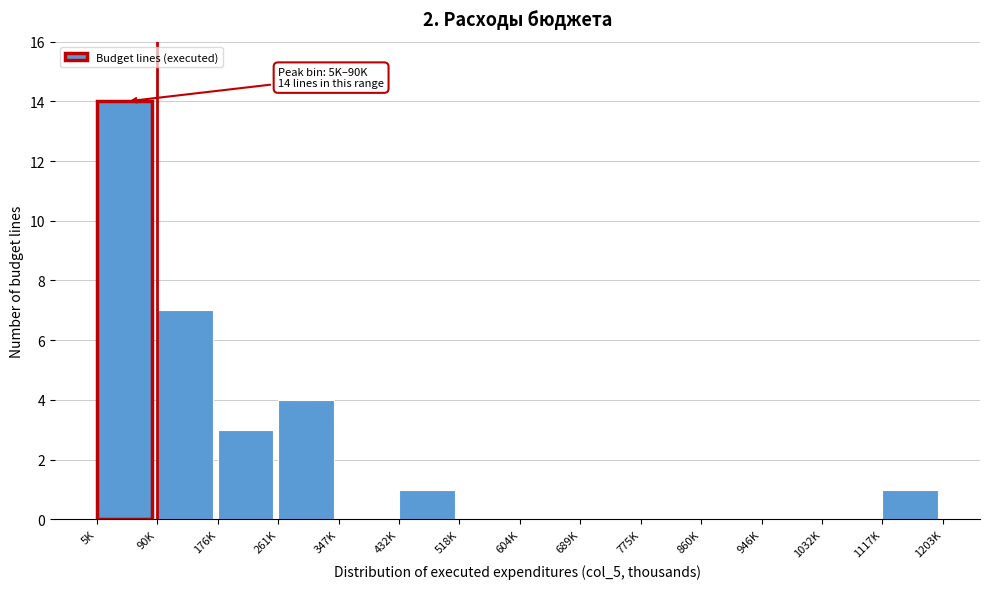

Reading left to right, extract all data points from this chart.

5K=14	90K=7	176K=3	261K=4	347K=0	432K=1	518K=0	604K=0	689K=0	775K=0	860K=0	946K=0	1032K=0	1117K=1